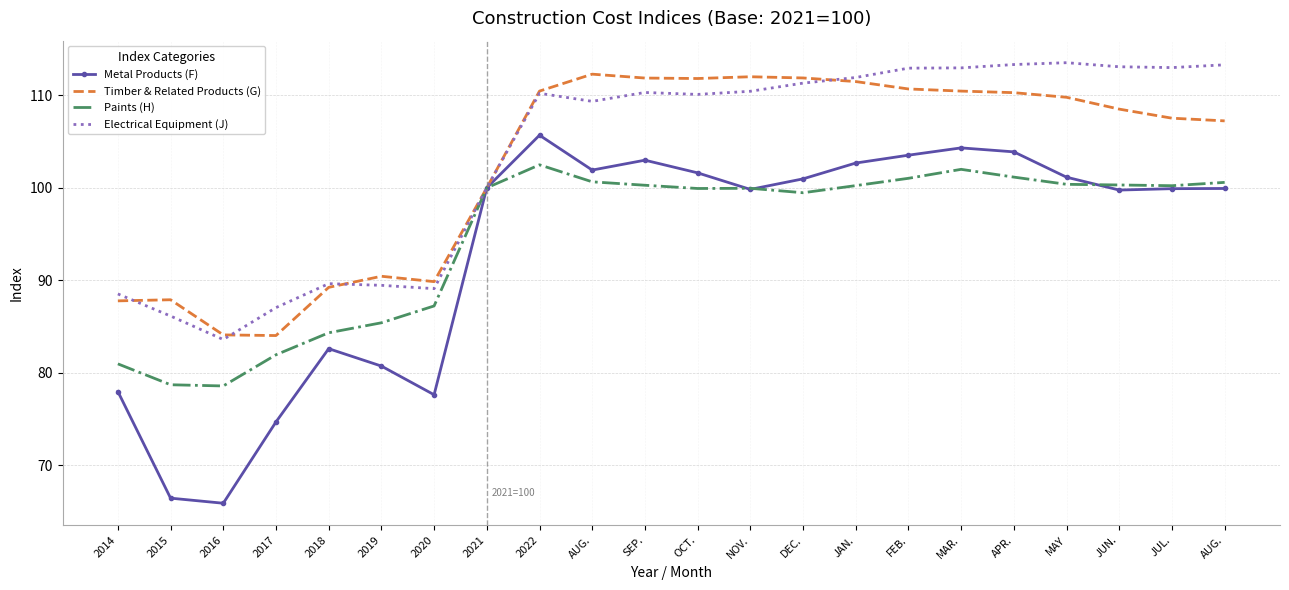

The value of Paints (H) at JAN. is 46.7. True or false?

False